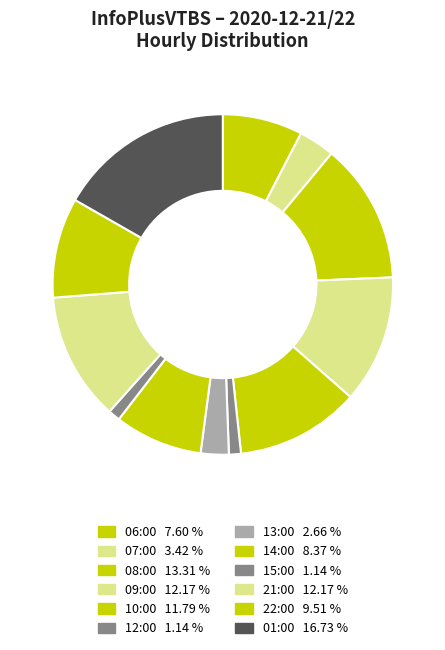

Count the number of slices in the pie.

12